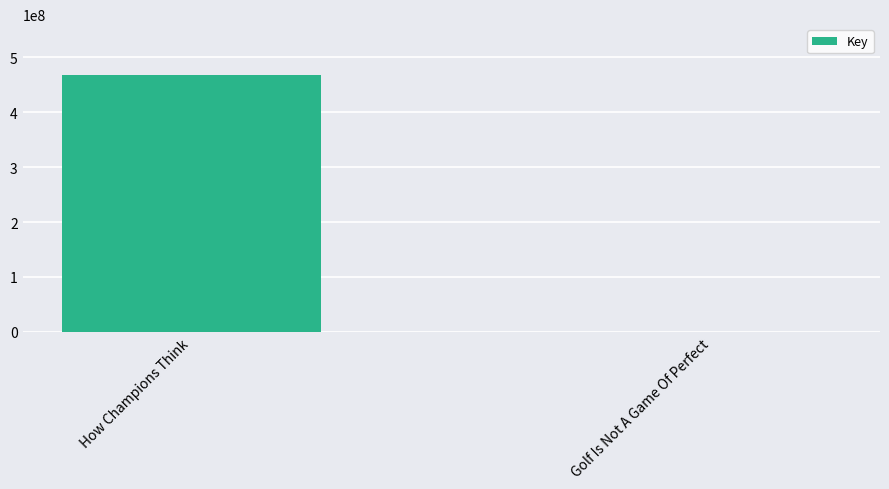

True or false: the data shows 713098238 at How Champions Think.

False